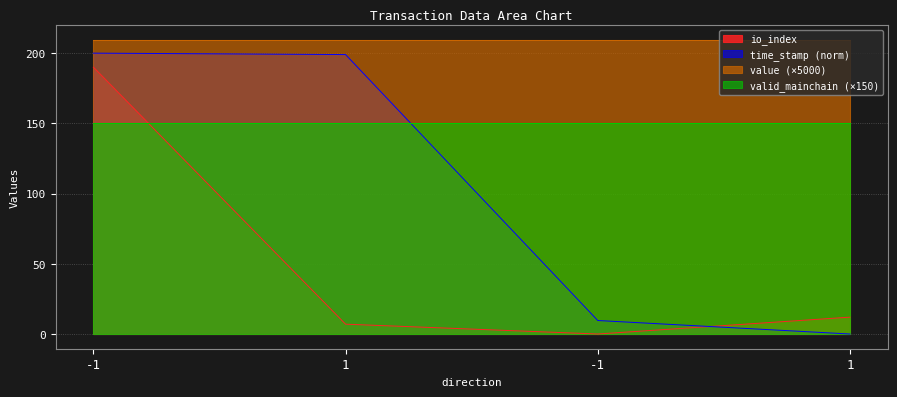

At how many categories does at least one series exceed 1?

4